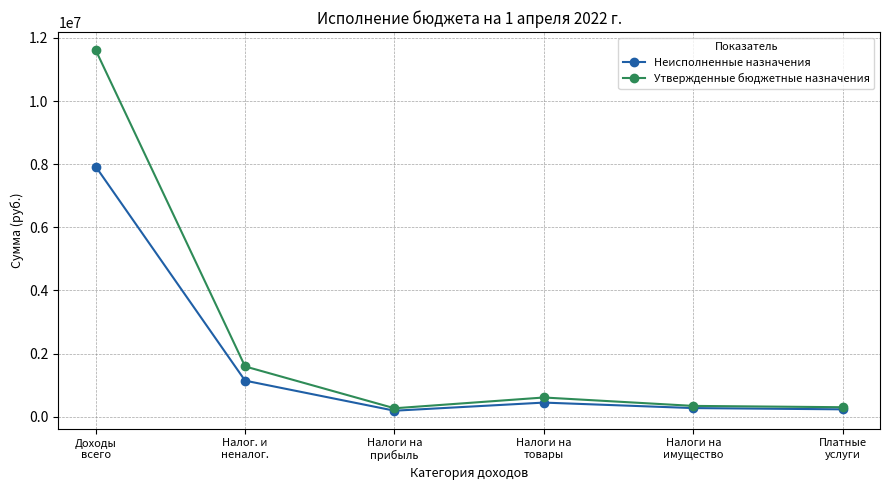

What is the value of the Утвержденные бюджетные назначения point at the 1st from the left?

11615145.2